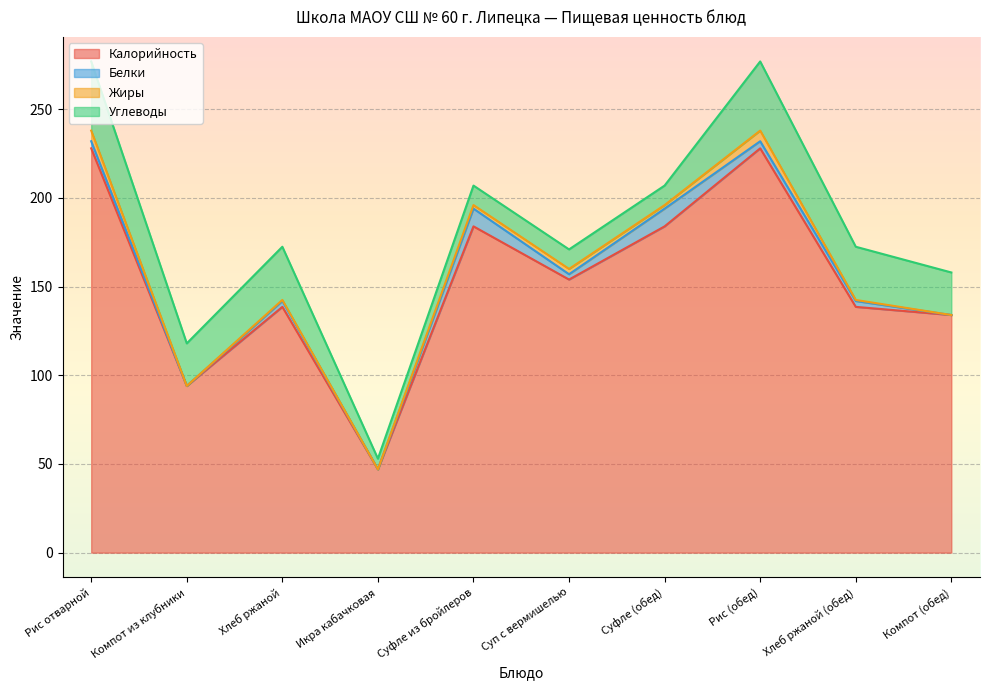

At which category does Белки reach its first local valley?

Компот из клубники